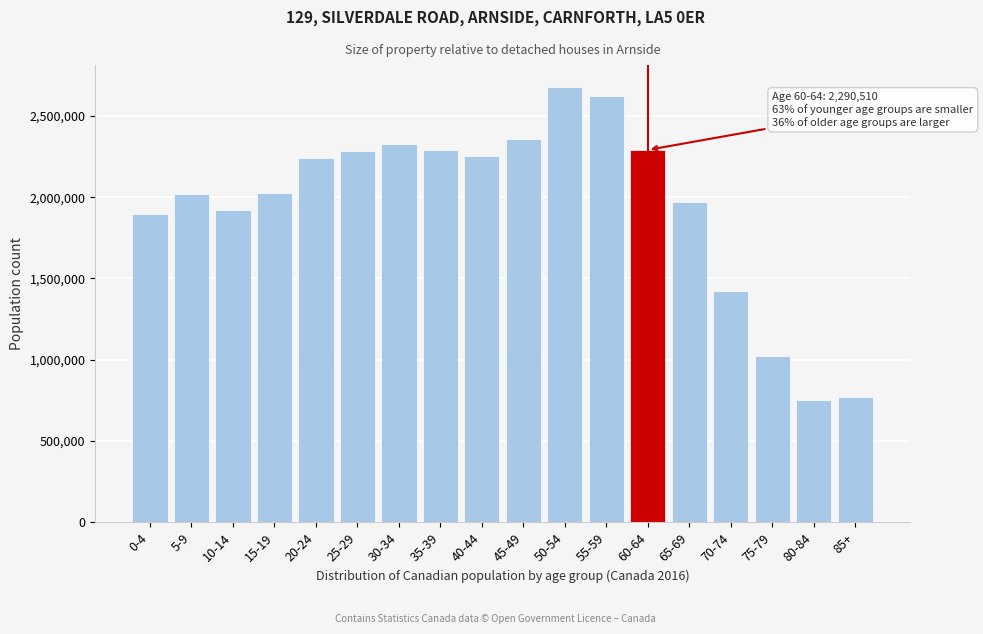

What is the smallest value displayed?

749650